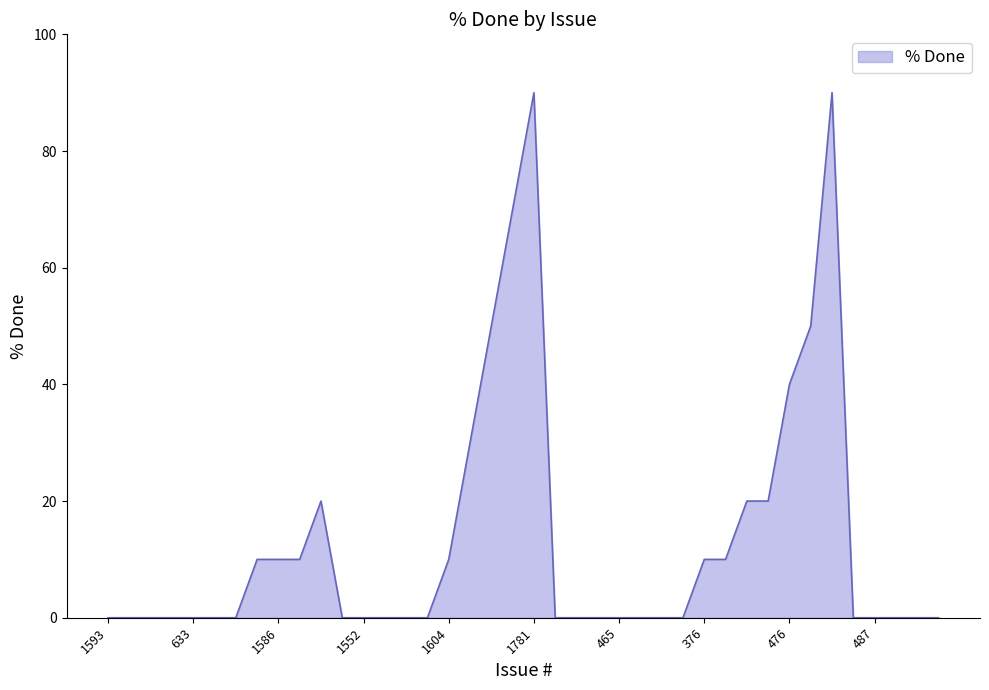

What is the greatest value displayed?

90